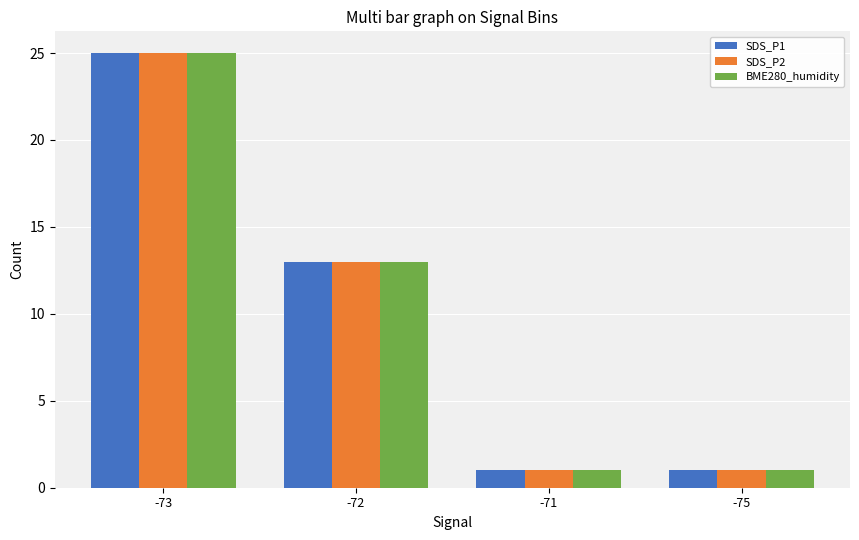

The value of BME280_humidity at -73 is 25. True or false?

True